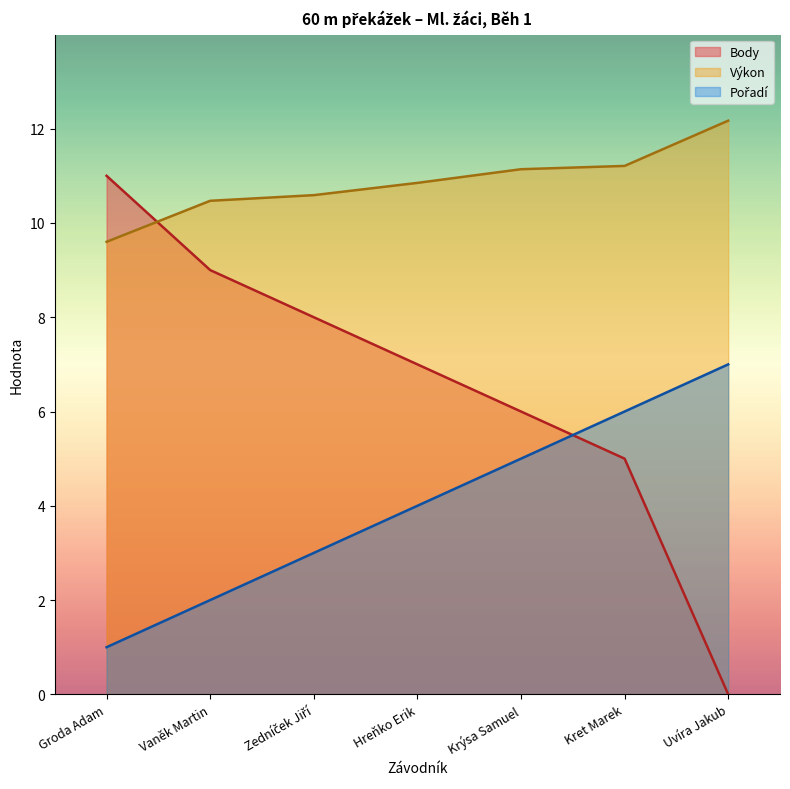

At which category is the sum across all series the highest?

Kret Marek